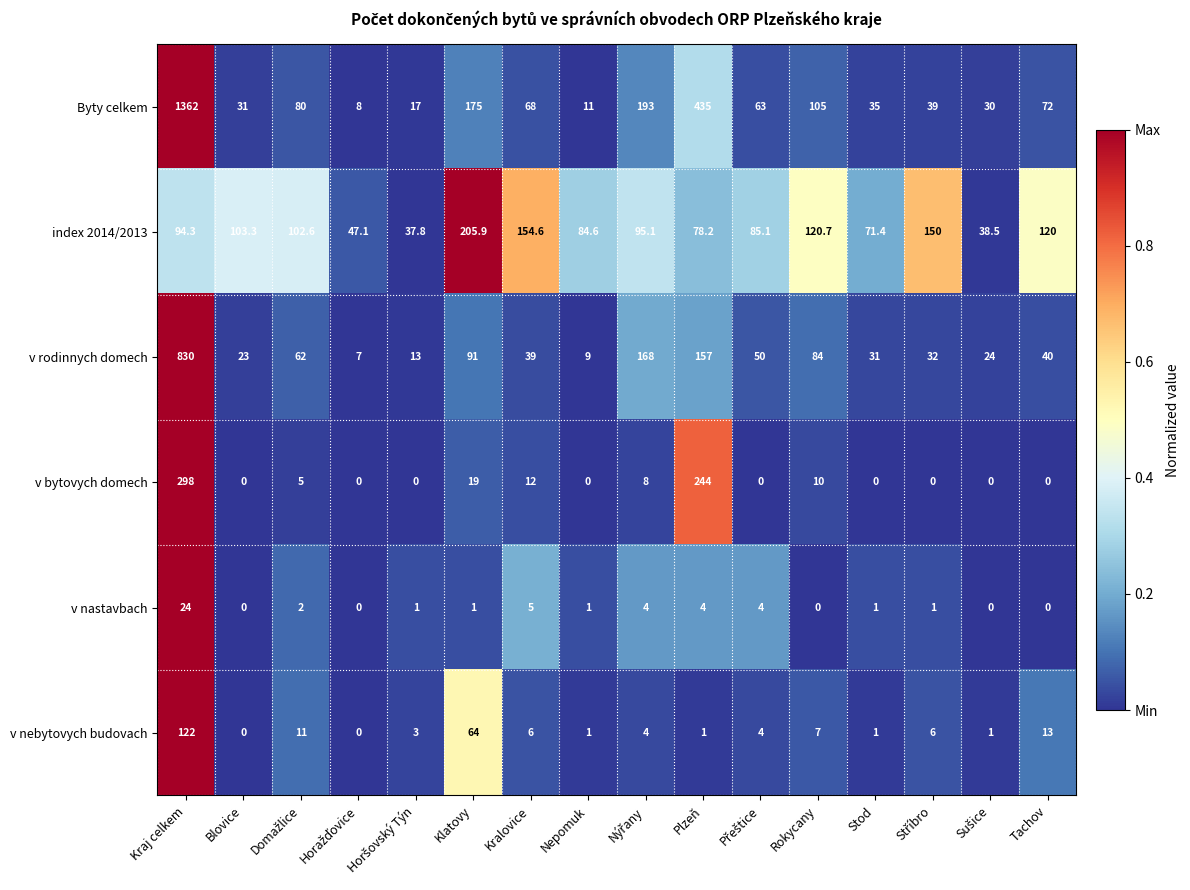

True or false: Byty celkem has a value of 105.0 at Rokycany.

True